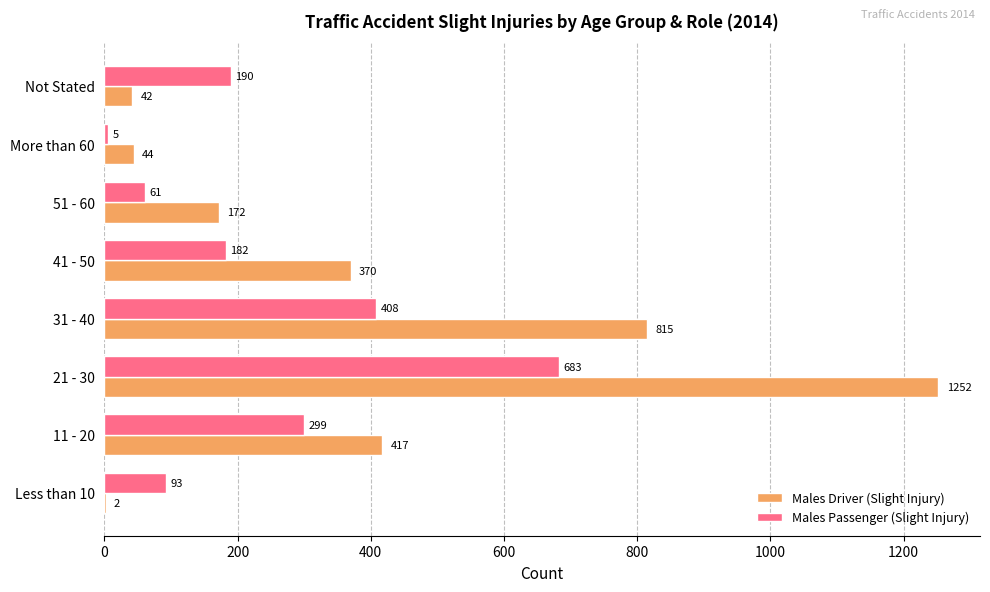

What is the greatest value displayed?

1252